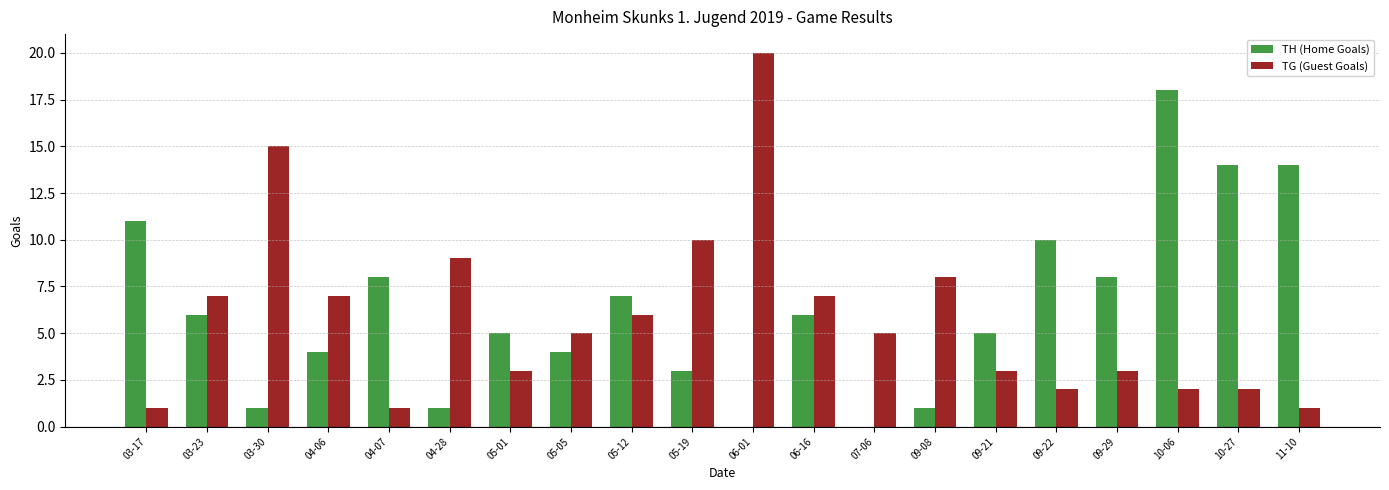

True or false: TH (Home Goals) has a value of 16 at 09-22.

False